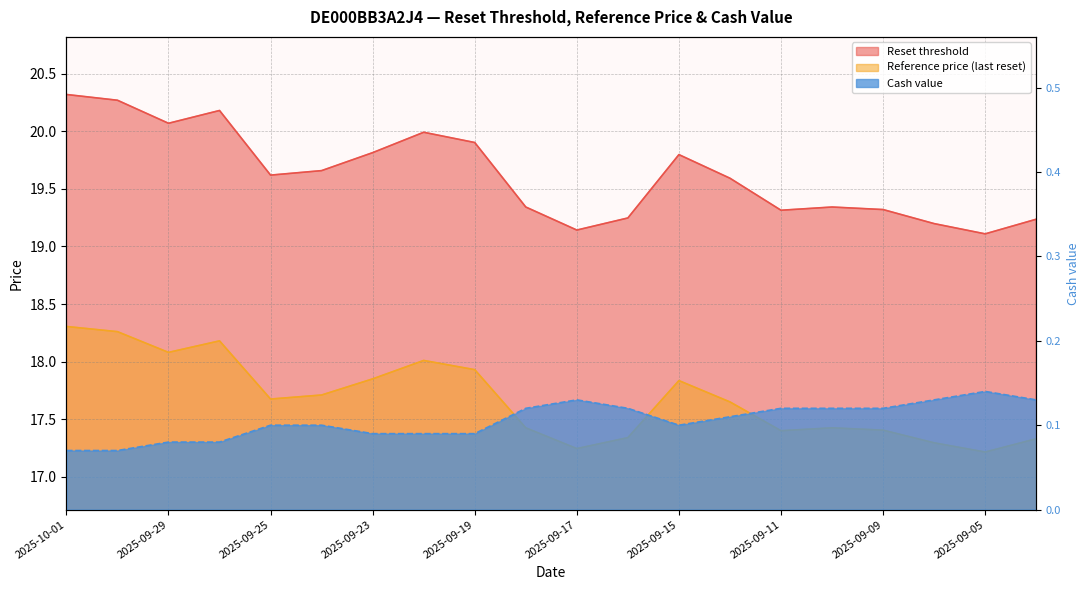

What is the sum of the Reference price (last reset) values at 2025-09-17 and 2025-09-22?

35.3